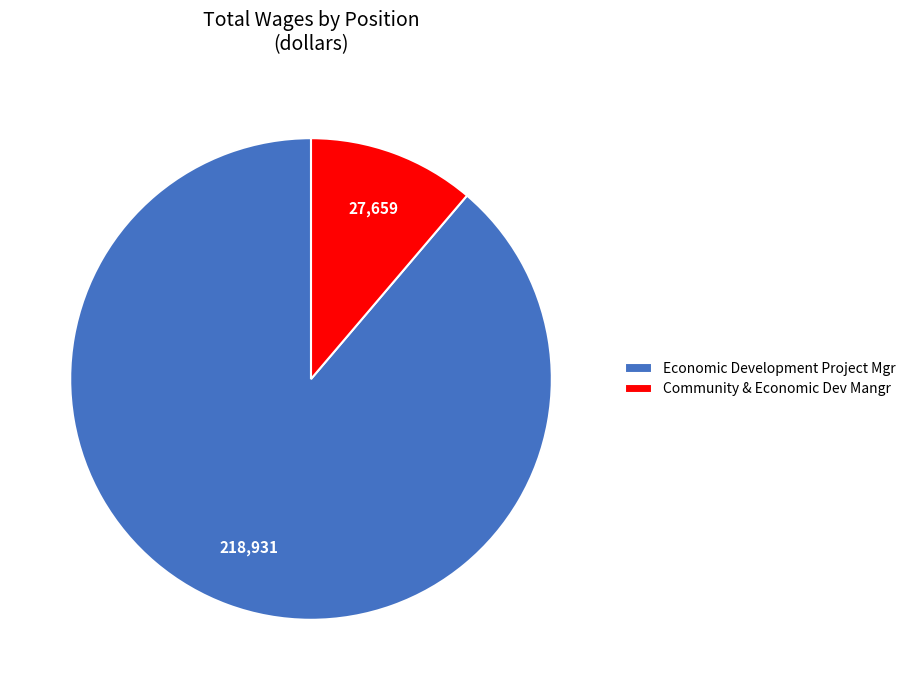

The Community & Economic Dev Mangr slice represents 1% of the pie. True or false?

False